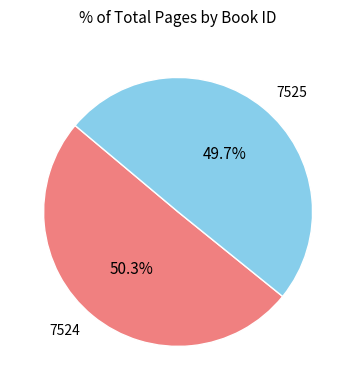

How many slices are in this pie chart?

2